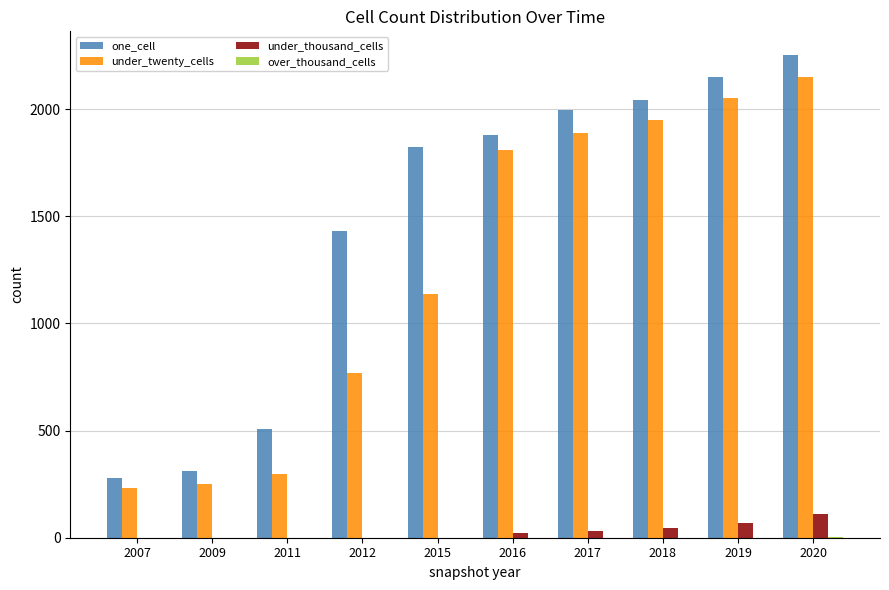

Where is one_cell nearest to the value 1264?

2012